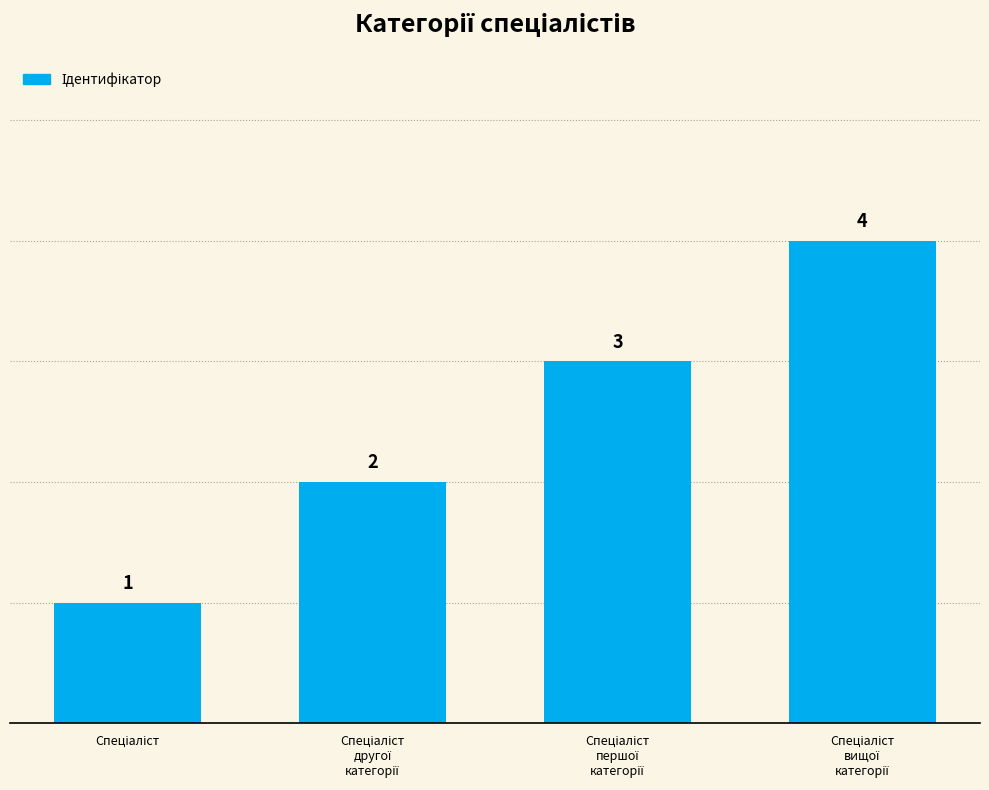

What is the difference between the maximum and minimum values?

3